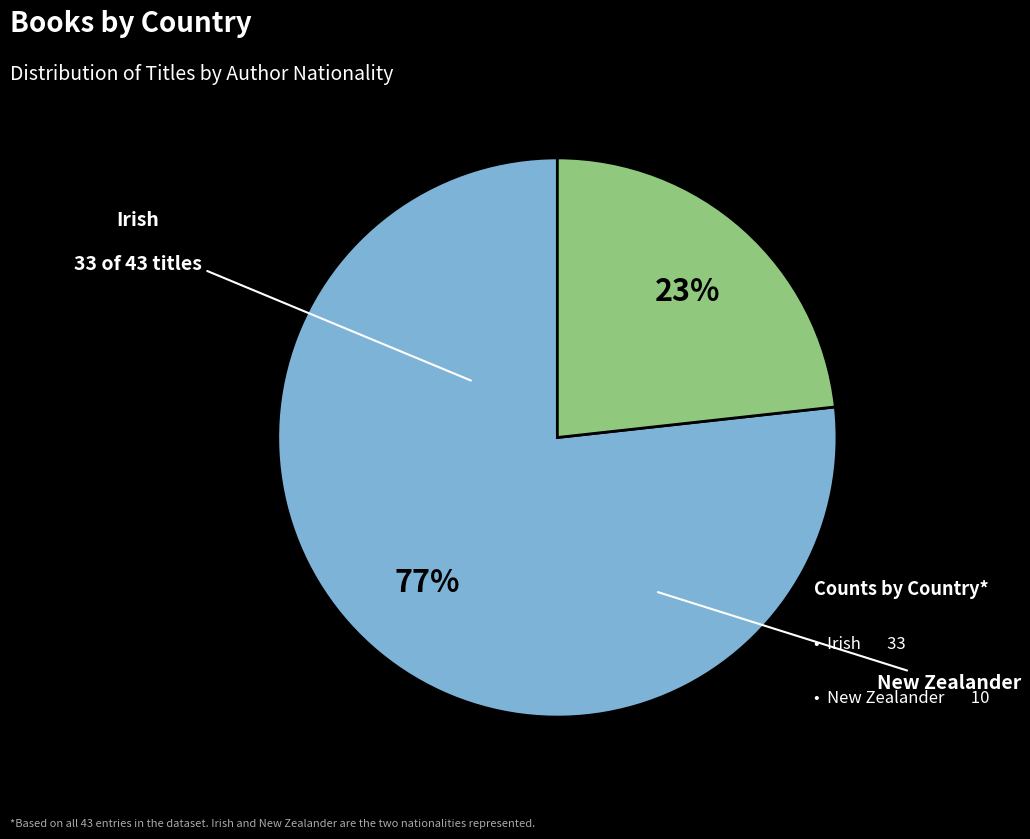

Does any single category account for the majority?

Yes